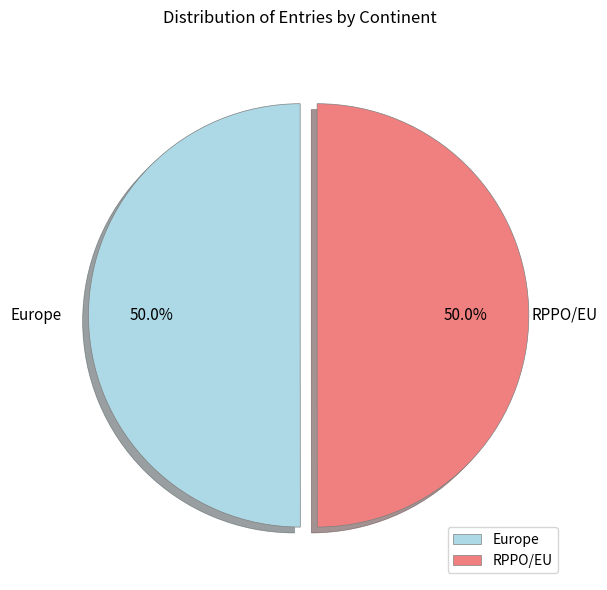

To the nearest percent, what portion does RPPO/EU represent?

50%